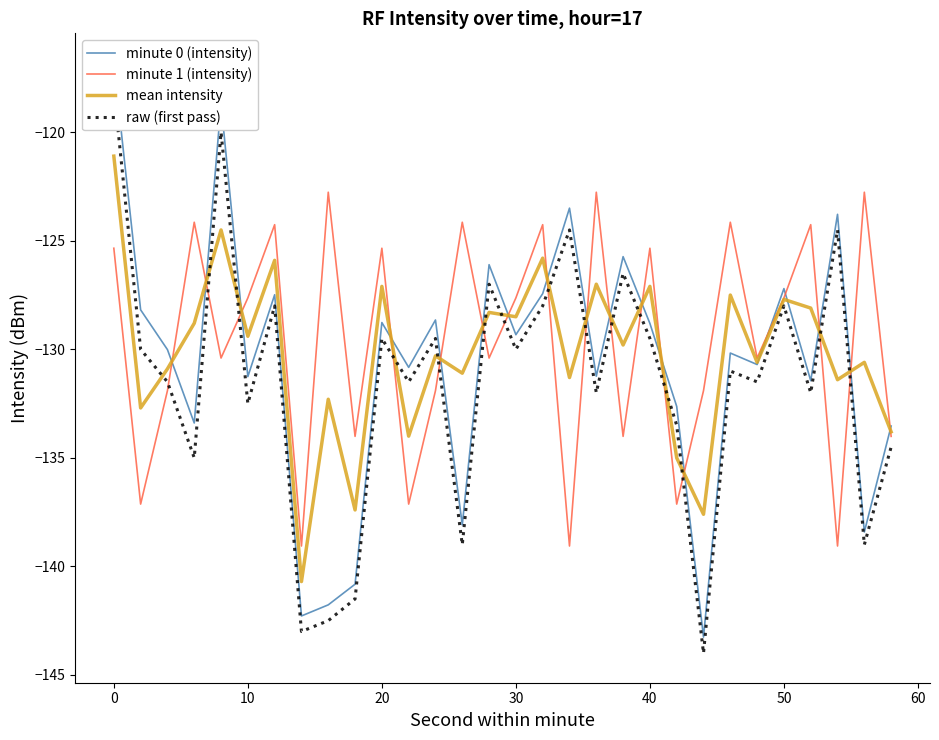

The value of mean intensity at 20 is -169.8. True or false?

False